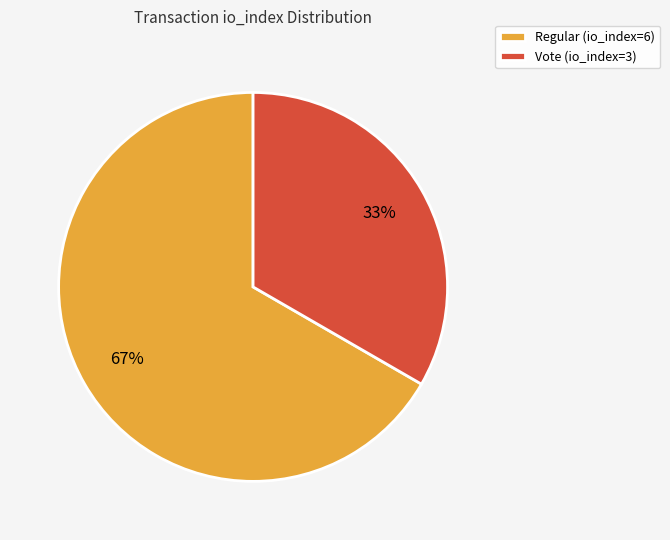

To the nearest percent, what is the combined percentage of Vote (io_index=3) and Regular (io_index=6)?

100%